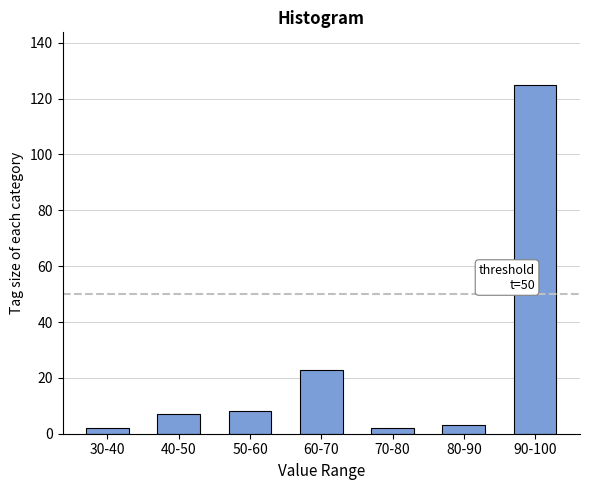

Reading right to left, extract all data points from this chart.

125	3	2	23	8	7	2